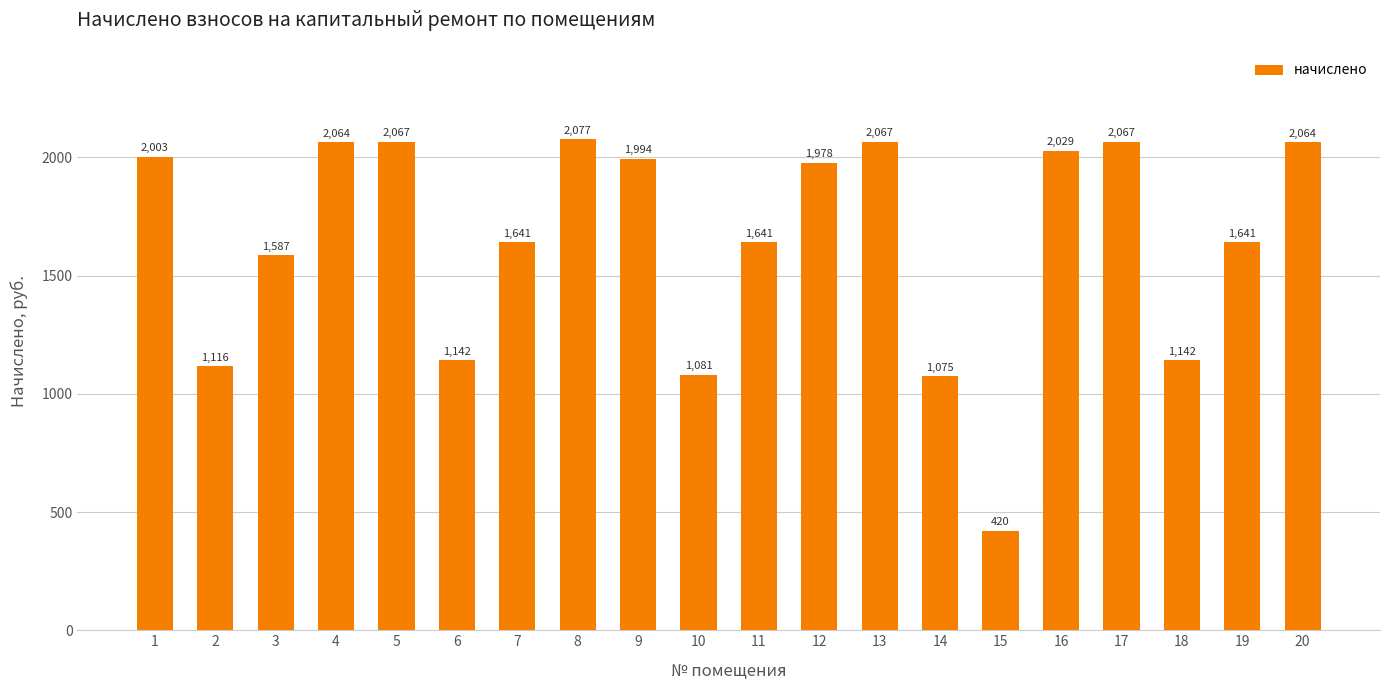

Which has a higher value, 7 or 10?

7